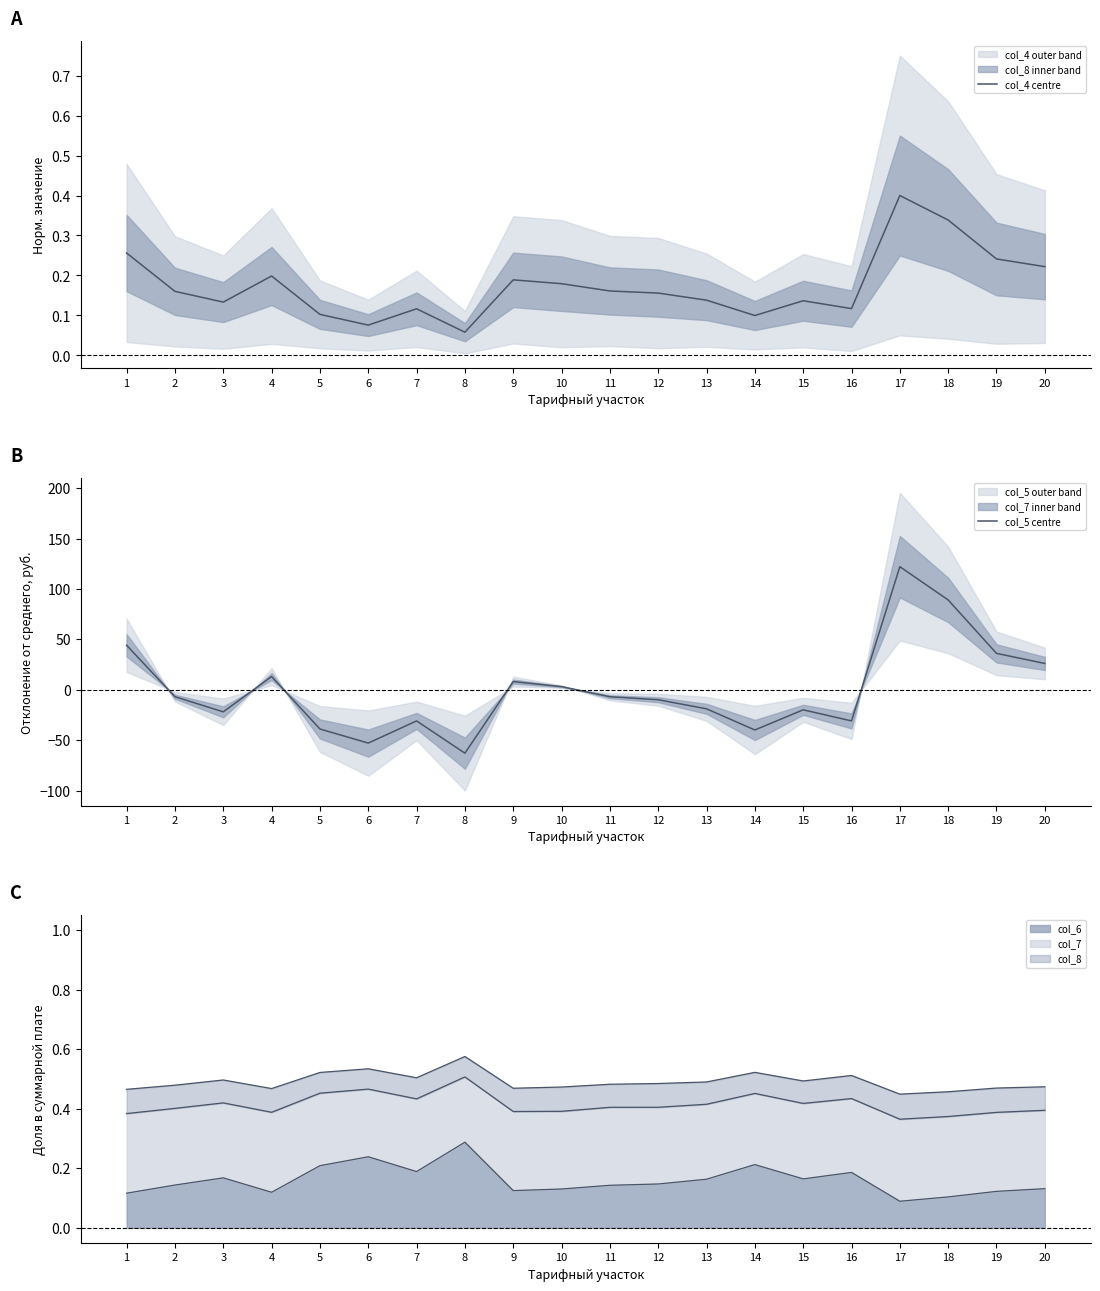

How many data points in col_5 centre are above -6?

8